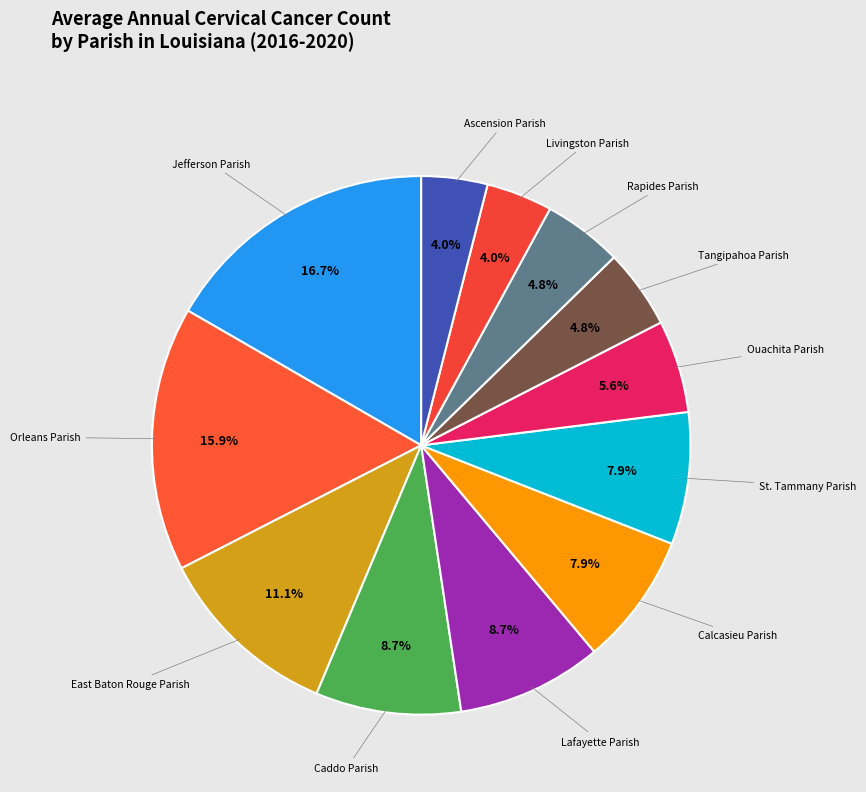

True or false: Ouachita Parish accounts for 6% of the total.

True